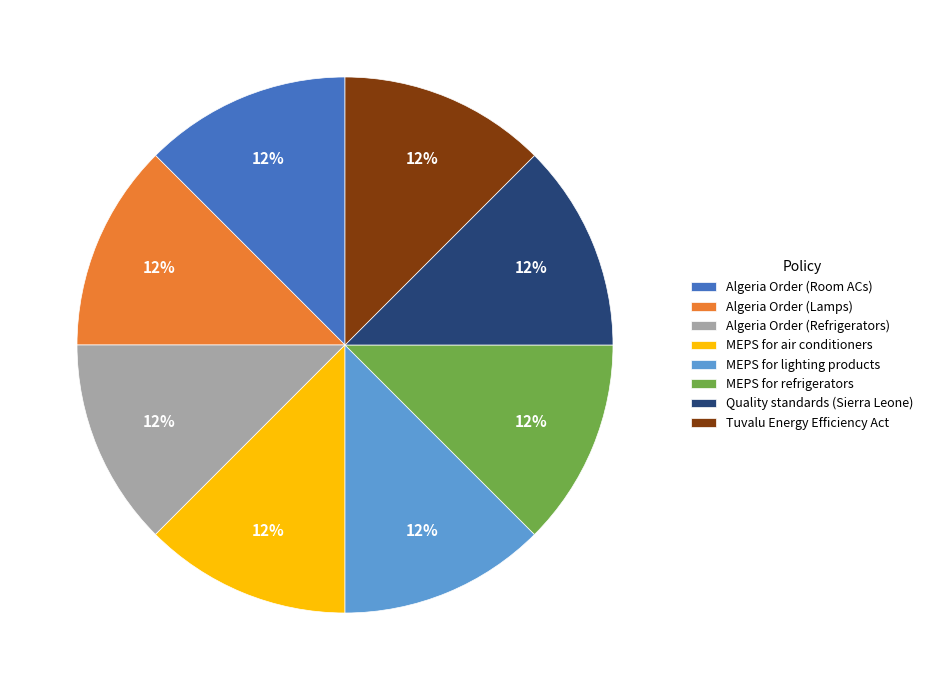

To the nearest percent, what percentage of the pie is Algeria Order (Lamps)?

12%